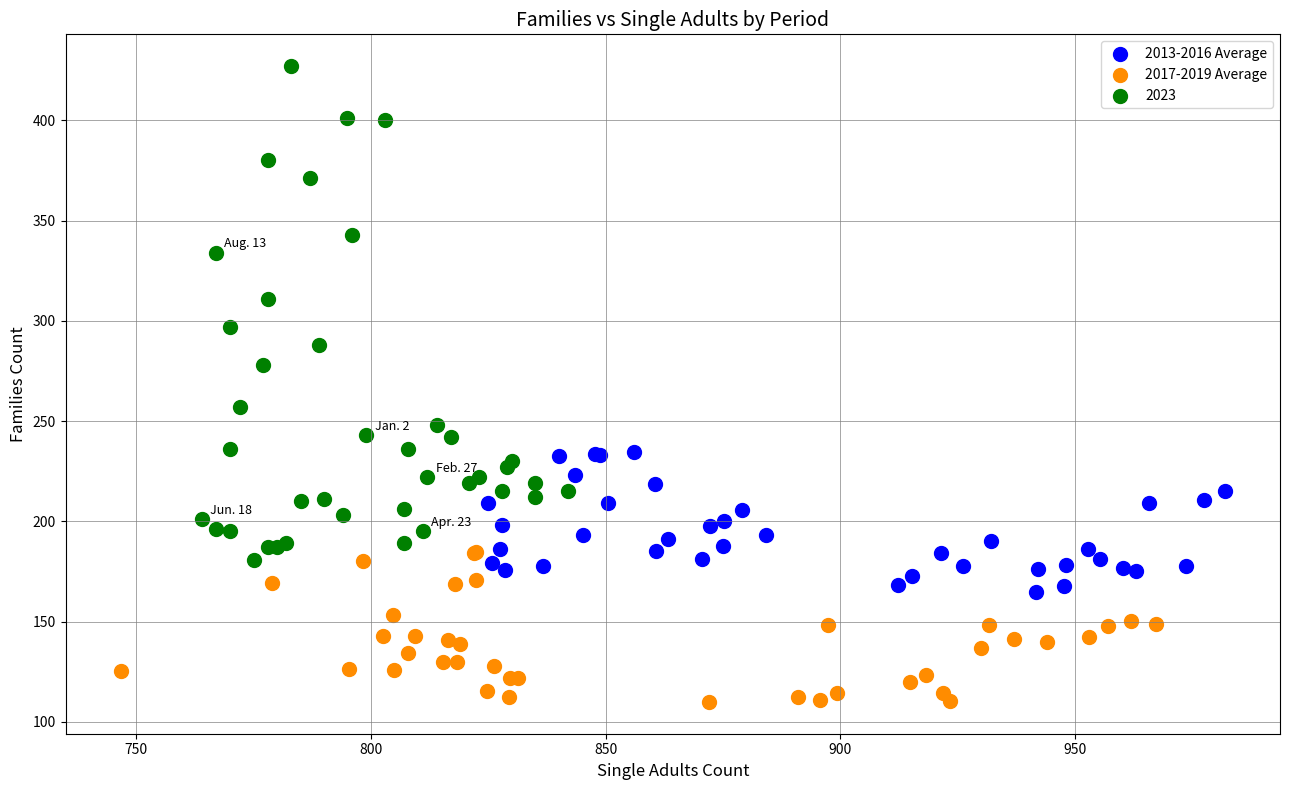

Which series contains the highest Y value?

2023